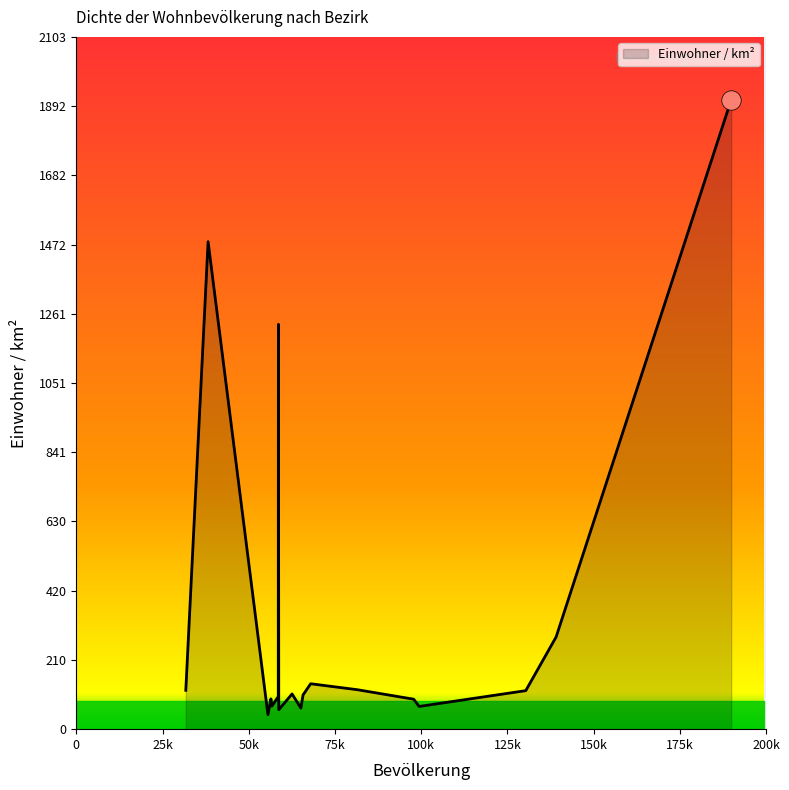

How many lines are shown in the chart?

1